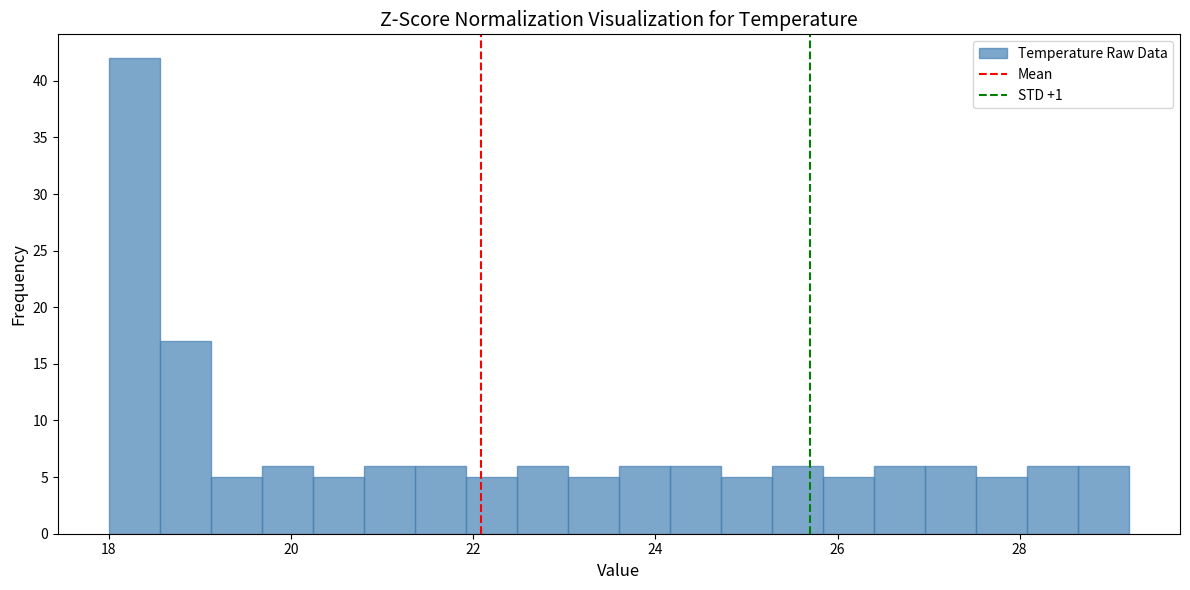

Read against the x-axis, roughly where is the centre of the tallest bar?

18.2